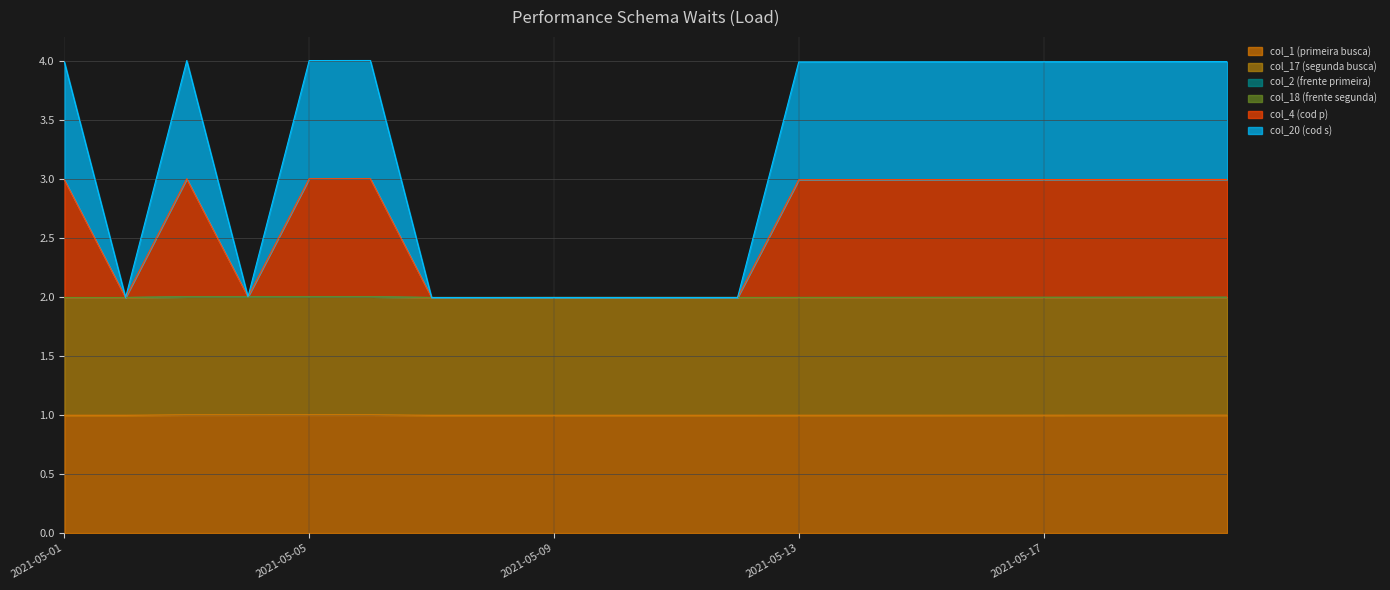

Does the chart have visible grid lines?

Yes